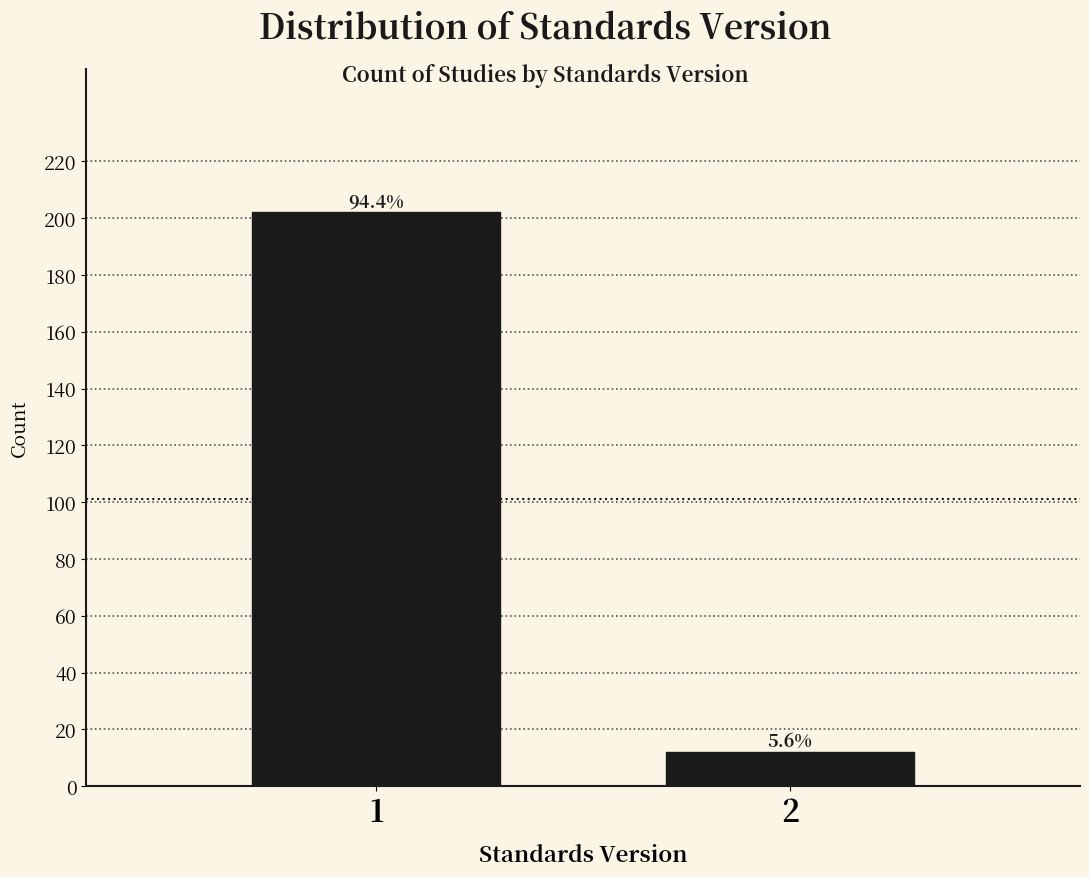

How many bars are there in total?

2